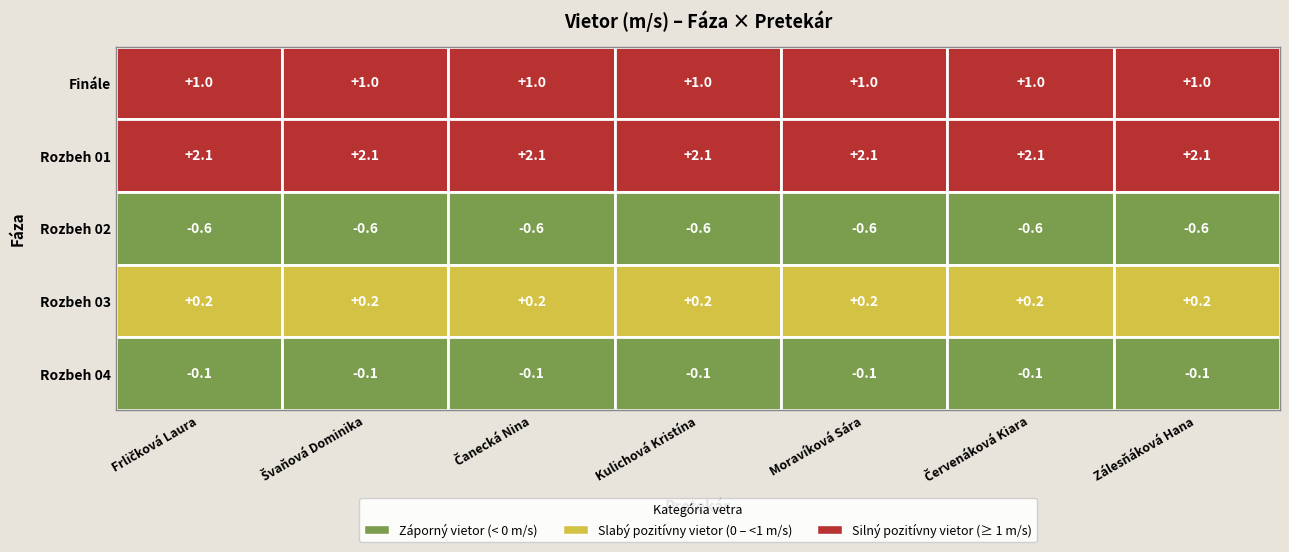

Reading left to right, what are all the values shown in this chart?

Finále: 1.0	1.0	1.0	1.0	1.0	1.0	1.0
Rozbeh 01: 2.1	2.1	2.1	2.1	2.1	2.1	2.1
Rozbeh 02: -0.6	-0.6	-0.6	-0.6	-0.6	-0.6	-0.6
Rozbeh 03: 0.2	0.2	0.2	0.2	0.2	0.2	0.2
Rozbeh 04: -0.1	-0.1	-0.1	-0.1	-0.1	-0.1	-0.1